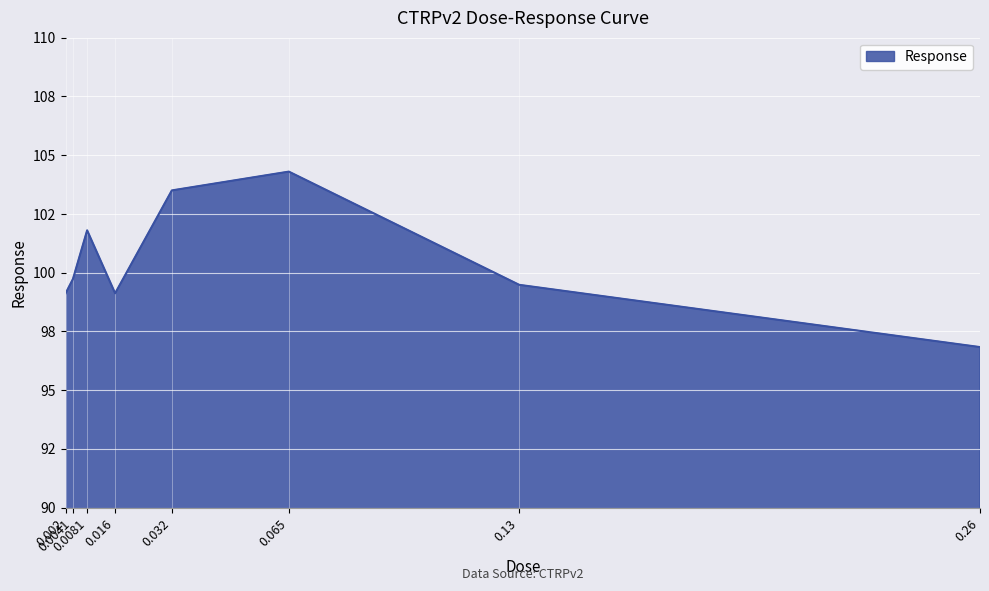

Reading left to right, list all the values displayed in this chart.

0.002=99.1	0.0041=99.7	0.0081=101.8	0.016=99.1	0.032=103.5	0.065=104.3	0.13=99.5	0.26=96.8